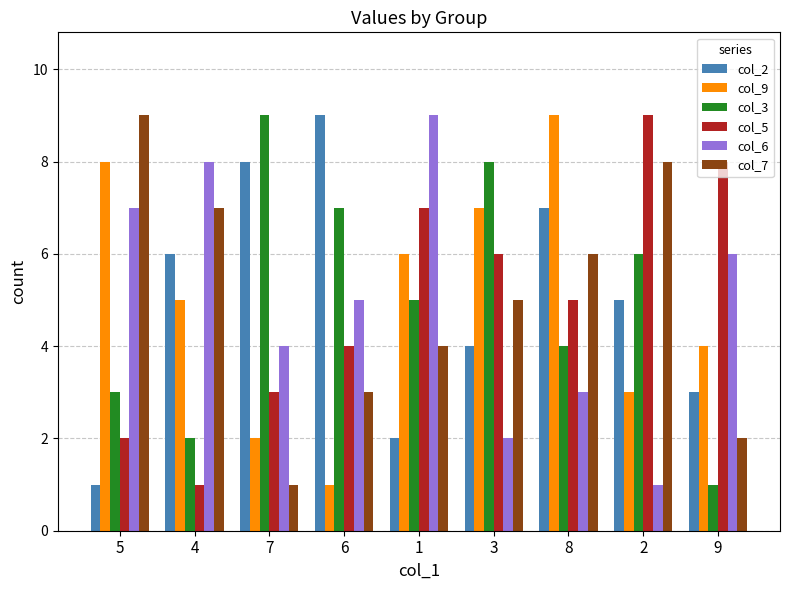

How many col_2 values are between 3 and 7?

5